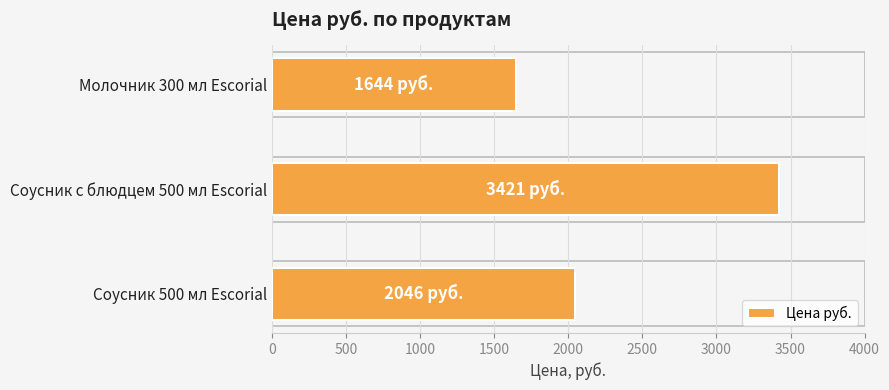

True or false: the data shows 600 at Молочник 300 мл Escorial.

False